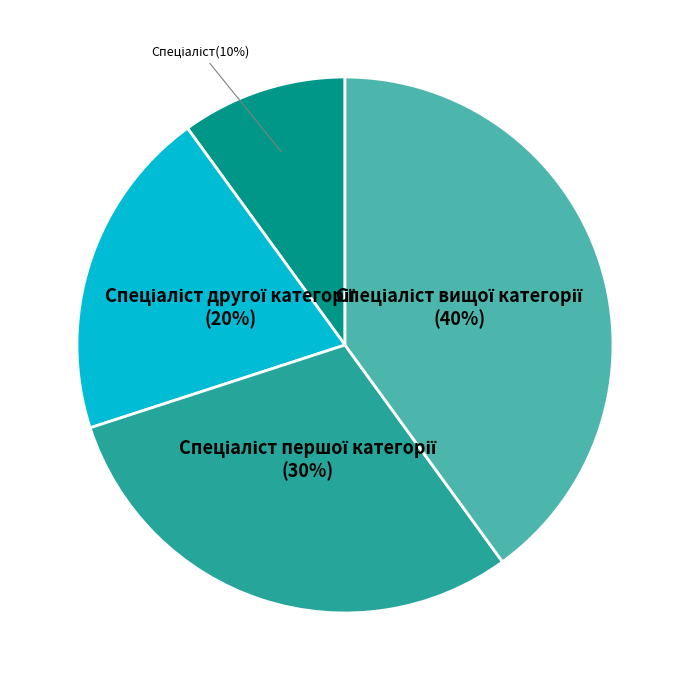

Is there any slice that represents more than half of the pie?

No